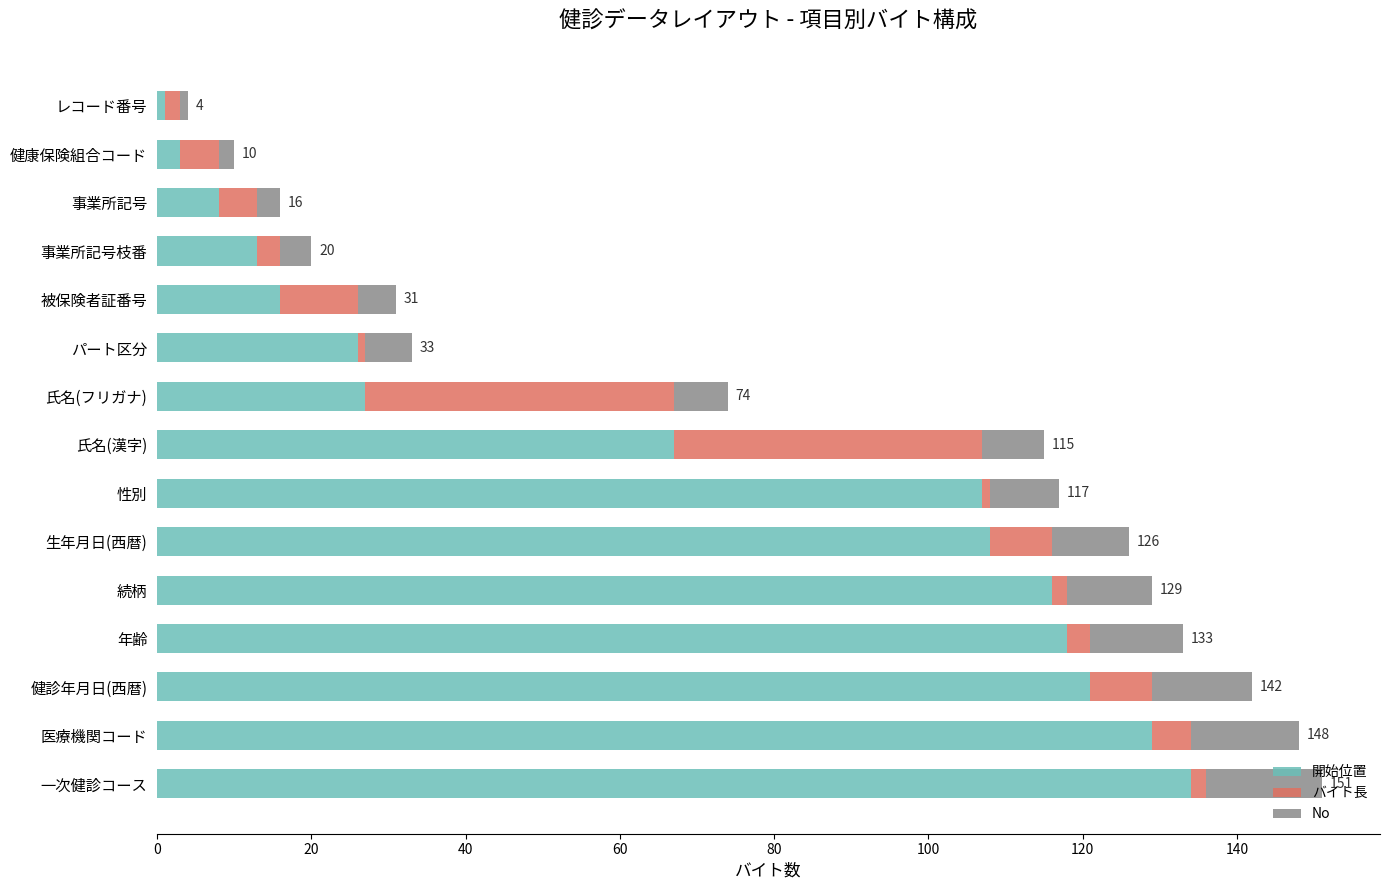

At which label does 開始位置 reach its peak?

一次健診コース